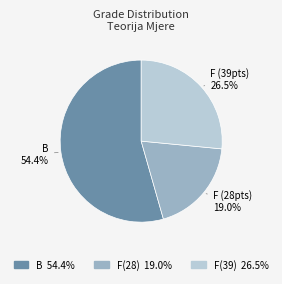

What is the ratio of the value at B to the value at F (28pts)?

2.9